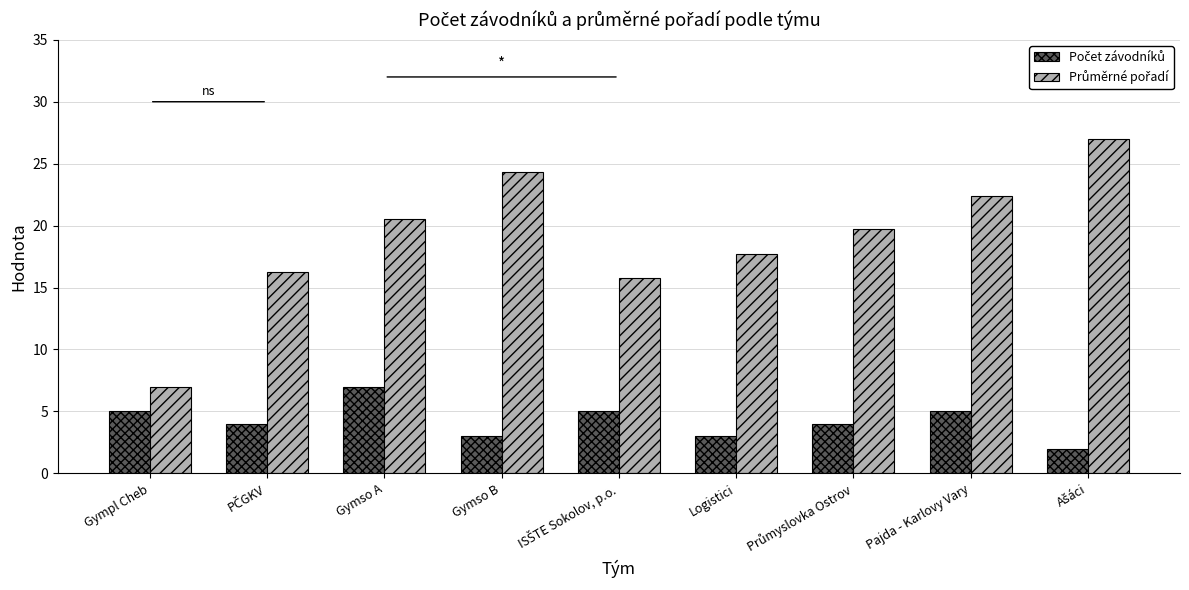

What is the difference between the highest and lowest values at Logistici?

14.7